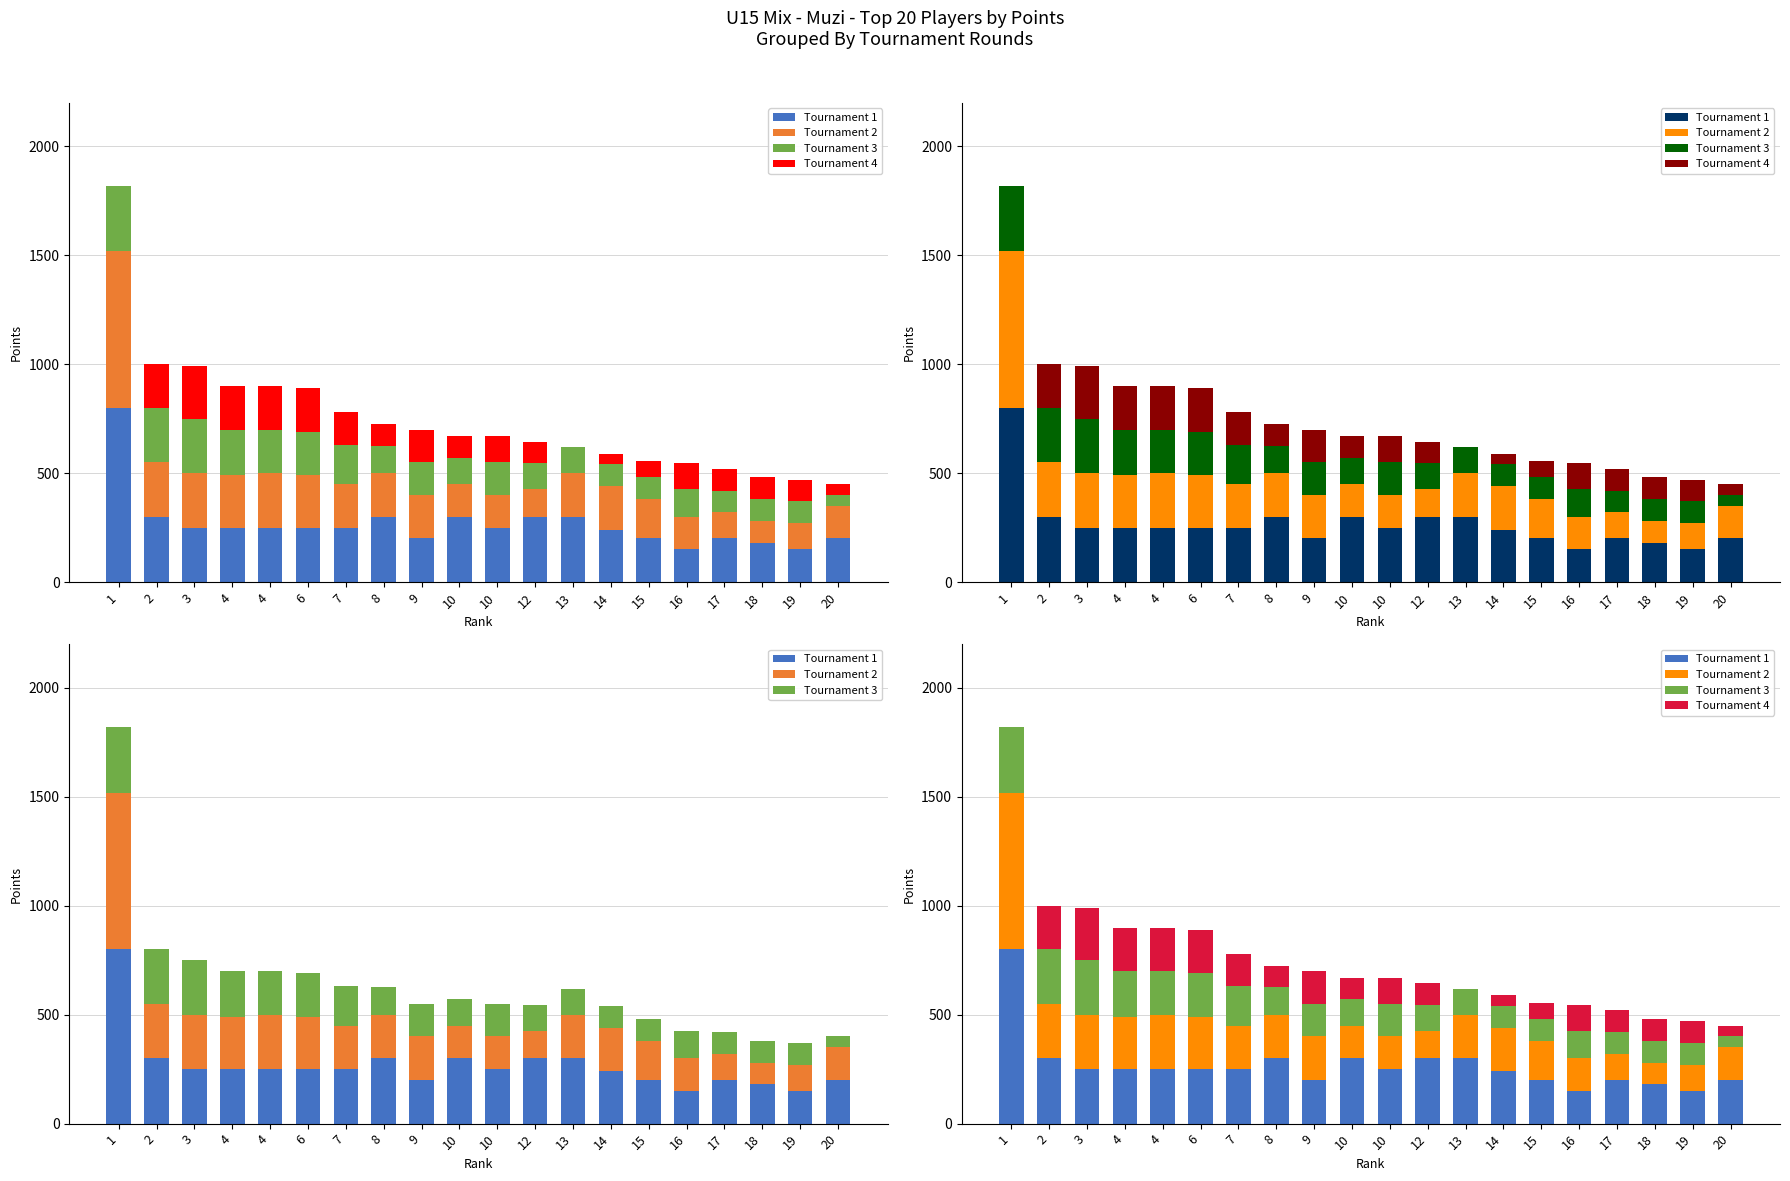

Reading left to right, transcribe all the data shown in this chart.

Tournament 1: 800	300	250	250	250	250	250	300	200	300	250	300	300	240	200	150	200	180	150	200
Tournament 2: 720	250	250	240	250	240	200	200	200	150	150	125	200	200	180	150	120	100	120	150
Tournament 3: 300	250	250	210	200	200	180	125	150	120	150	120	120	100	100	125	100	100	100	50
Tournament 4: 0	200	240	200	200	200	150	100	150	100	120	100	0	50	75	120	100	100	100	50